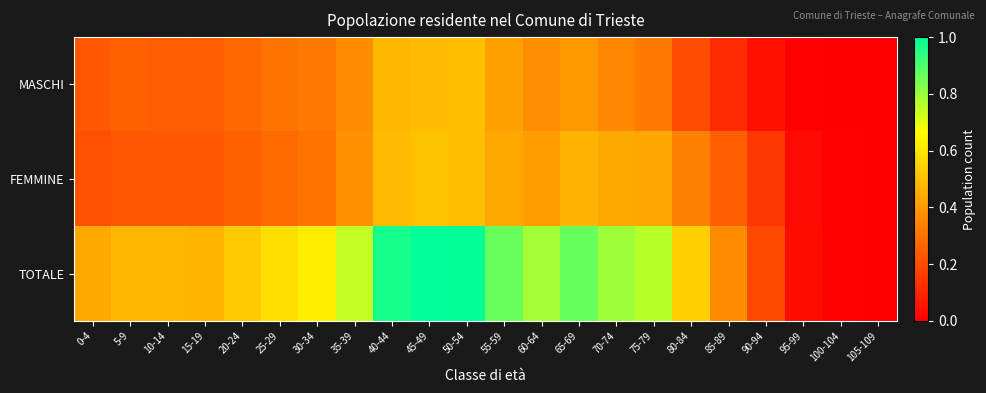

Which series has the largest range (max minus min)?

TOTALE